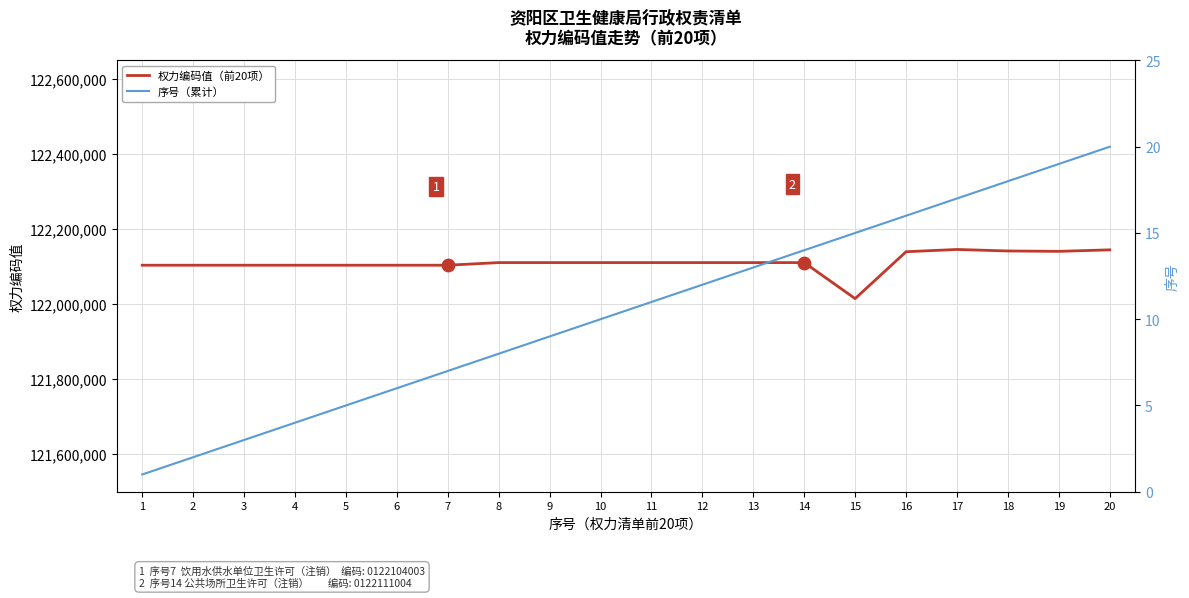

At which category is the sum across all series the highest?

17